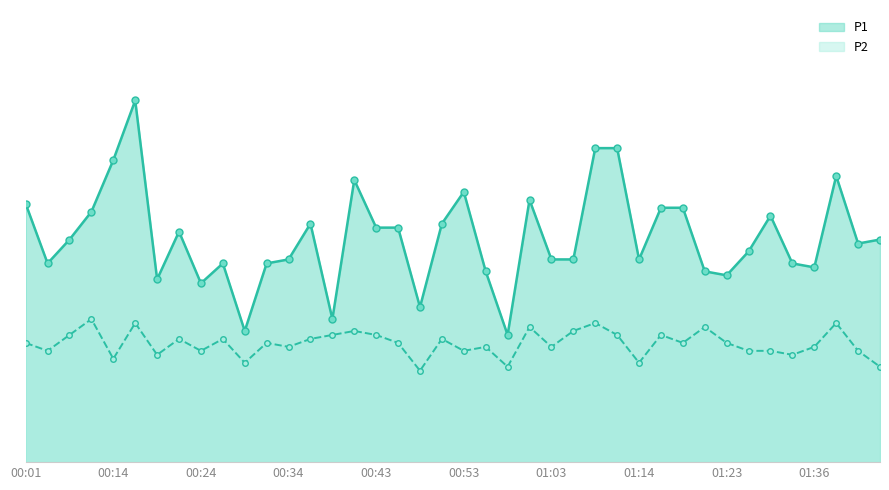

What is the sum of all P2 values?

119.4